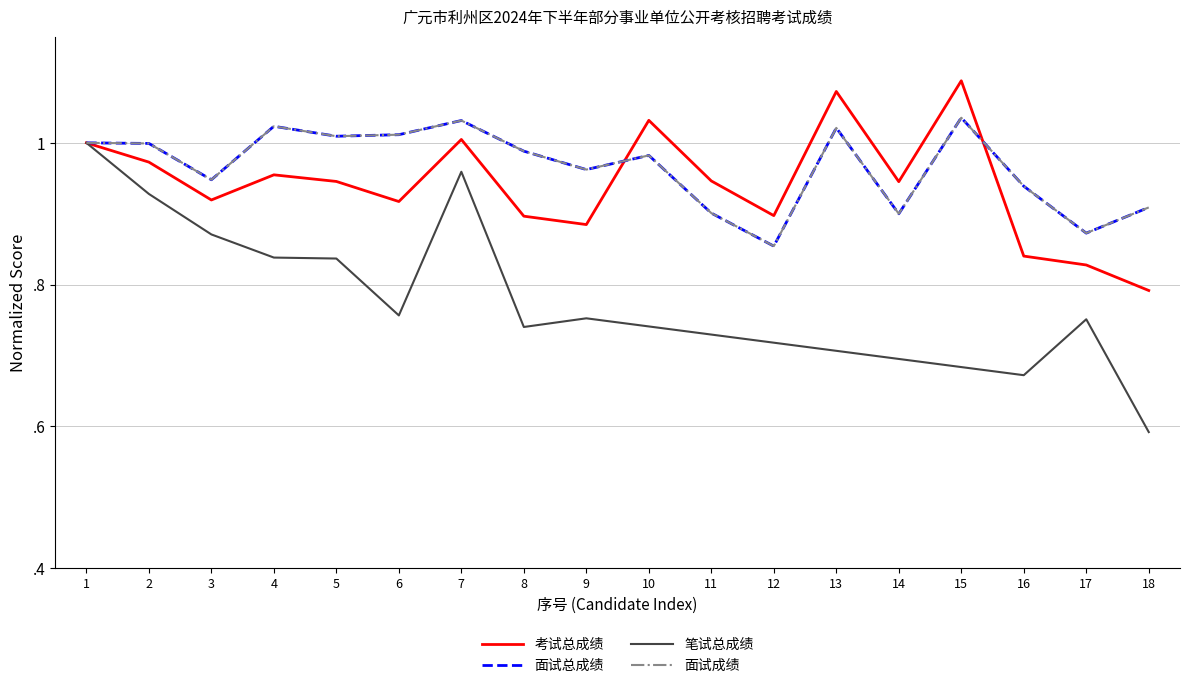

What is the lowest value of the 面试成绩 series?

0.9